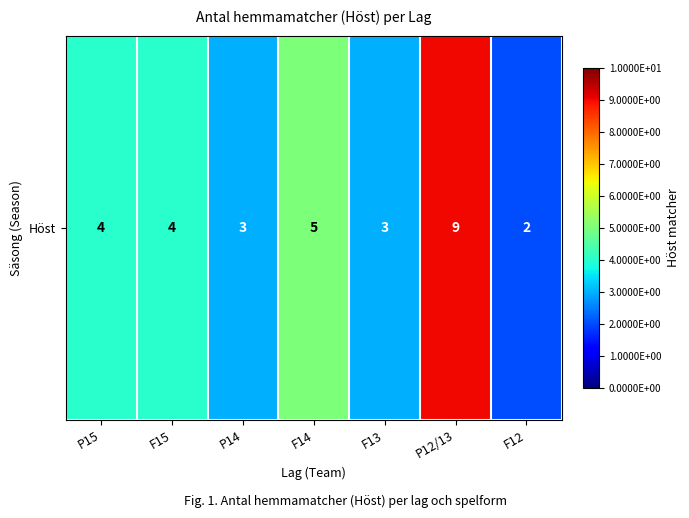

What is the change in value from F15 to P12/13?

+5